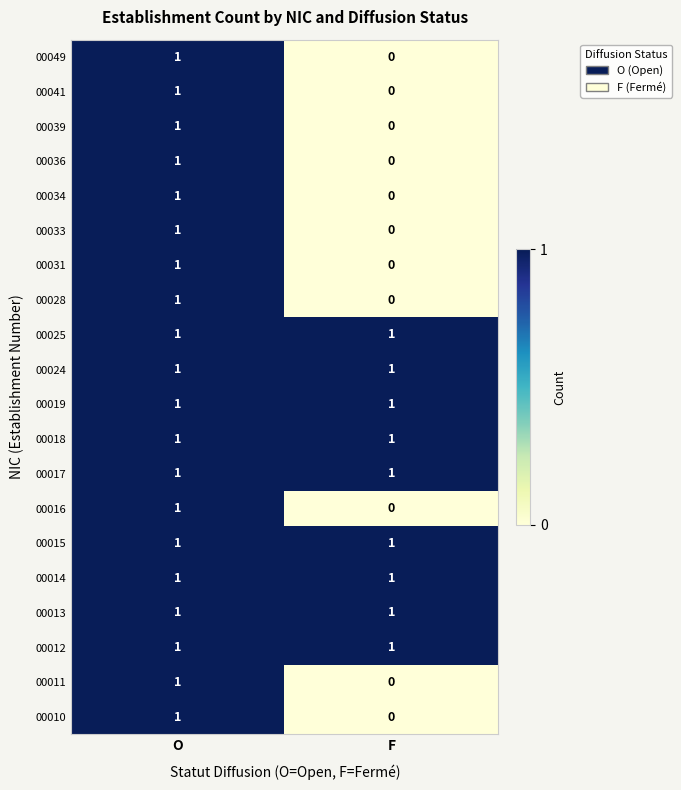

Is it true that 00016 equals 0 at F?

True